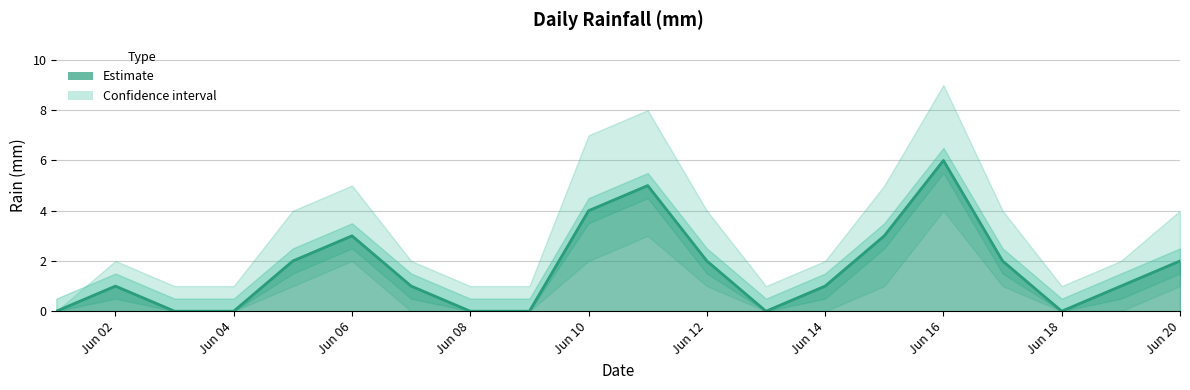

What is the sum of all values?

33